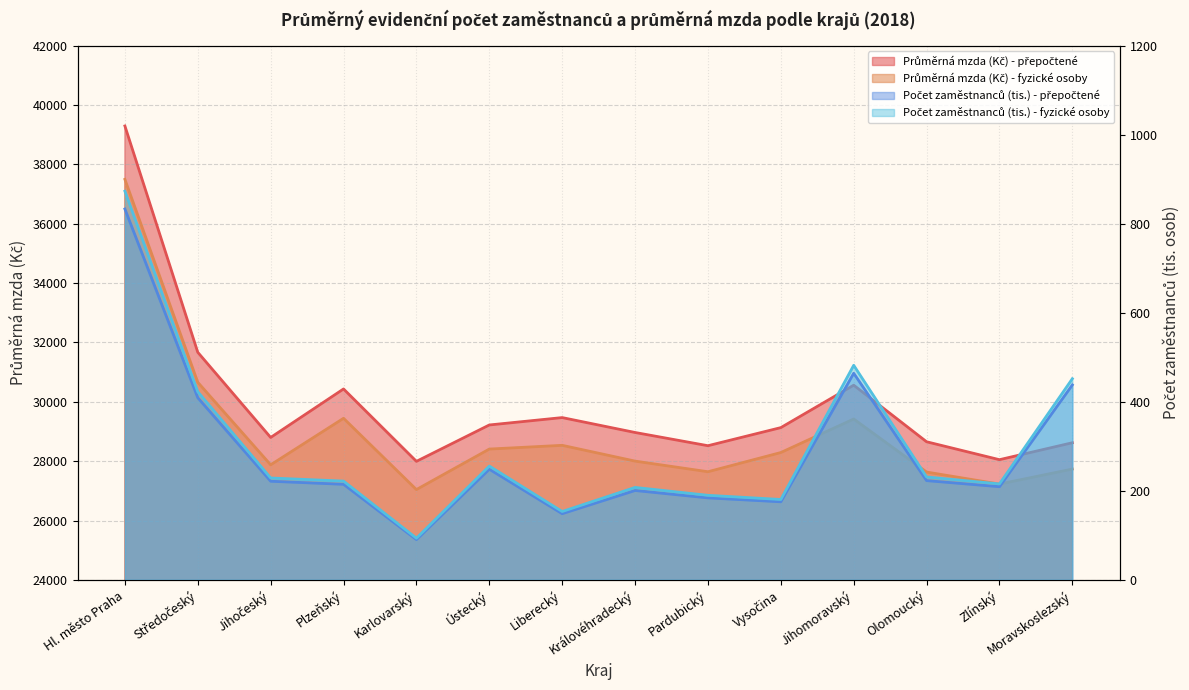

True or false: Průměrná mzda (Kč) - přepočtené and Průměrná mzda (Kč) - fyzické osoby intersect in this chart.

False